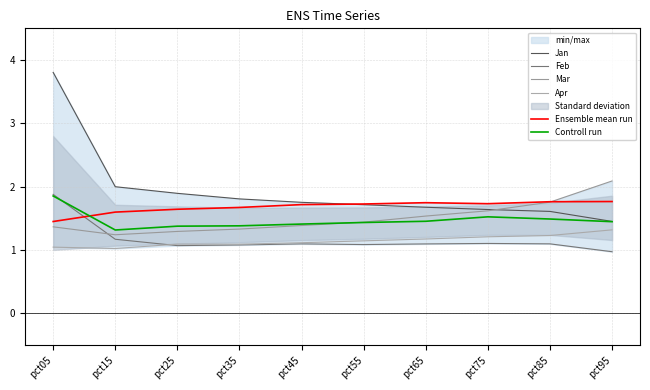

Which category has the highest value in the Mar series?

pct95